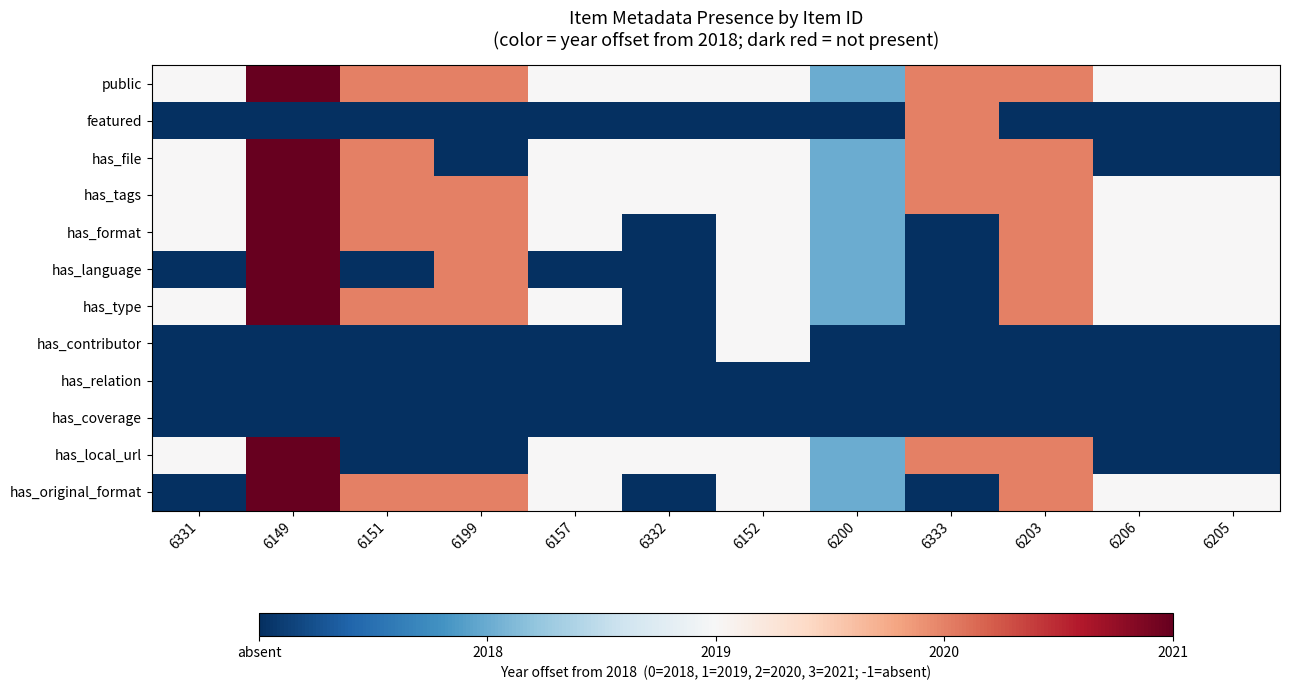

Reading left to right, what are all the values shown in this chart?

public: 6331=1	6149=3	6151=2	6199=2	6157=1	6332=1	6152=1	6200=0	6333=2	6203=2	6206=1	6205=1
featured: 6331=-1	6149=-1	6151=-1	6199=-1	6157=-1	6332=-1	6152=-1	6200=-1	6333=2	6203=-1	6206=-1	6205=-1
has_file: 6331=1	6149=3	6151=2	6199=-1	6157=1	6332=1	6152=1	6200=0	6333=2	6203=2	6206=-1	6205=-1
has_tags: 6331=1	6149=3	6151=2	6199=2	6157=1	6332=1	6152=1	6200=0	6333=2	6203=2	6206=1	6205=1
has_format: 6331=1	6149=3	6151=2	6199=2	6157=1	6332=-1	6152=1	6200=0	6333=-1	6203=2	6206=1	6205=1
has_language: 6331=-1	6149=3	6151=-1	6199=2	6157=-1	6332=-1	6152=1	6200=0	6333=-1	6203=2	6206=1	6205=1
has_type: 6331=1	6149=3	6151=2	6199=2	6157=1	6332=-1	6152=1	6200=0	6333=-1	6203=2	6206=1	6205=1
has_contributor: 6331=-1	6149=-1	6151=-1	6199=-1	6157=-1	6332=-1	6152=1	6200=-1	6333=-1	6203=-1	6206=-1	6205=-1
has_relation: 6331=-1	6149=-1	6151=-1	6199=-1	6157=-1	6332=-1	6152=-1	6200=-1	6333=-1	6203=-1	6206=-1	6205=-1
has_coverage: 6331=-1	6149=-1	6151=-1	6199=-1	6157=-1	6332=-1	6152=-1	6200=-1	6333=-1	6203=-1	6206=-1	6205=-1
has_local_url: 6331=1	6149=3	6151=-1	6199=-1	6157=1	6332=1	6152=1	6200=0	6333=2	6203=2	6206=-1	6205=-1
has_original_format: 6331=-1	6149=3	6151=2	6199=2	6157=1	6332=-1	6152=1	6200=0	6333=-1	6203=2	6206=1	6205=1